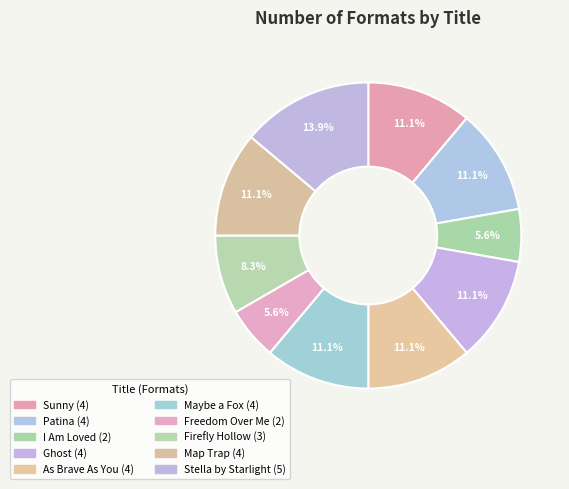

Is the sum of Maybe a Fox and Sunny greater than half?

No